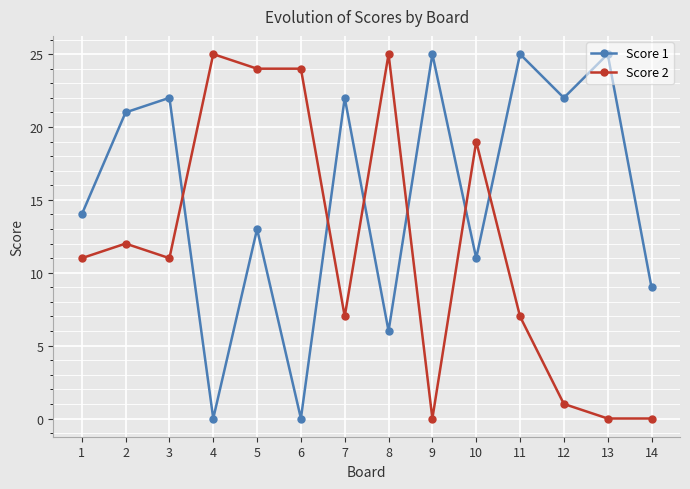

At 4, list the series in order from largest to smallest.

Score 2, Score 1